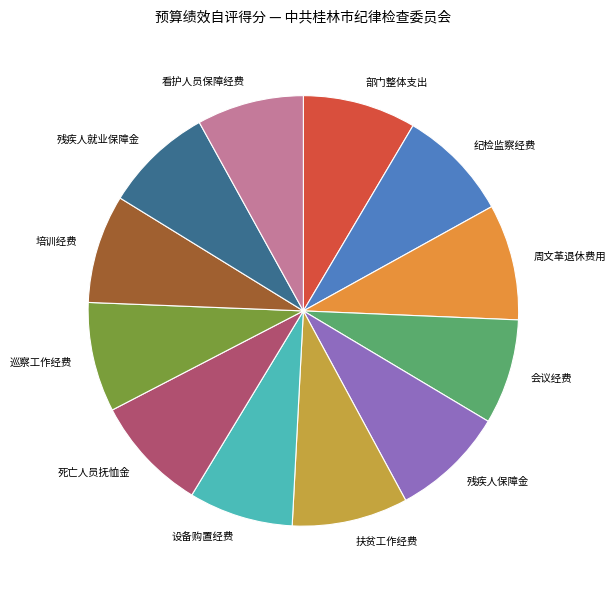

True or false: 残疾人就业保障金 accounts for 1% of the total.

False